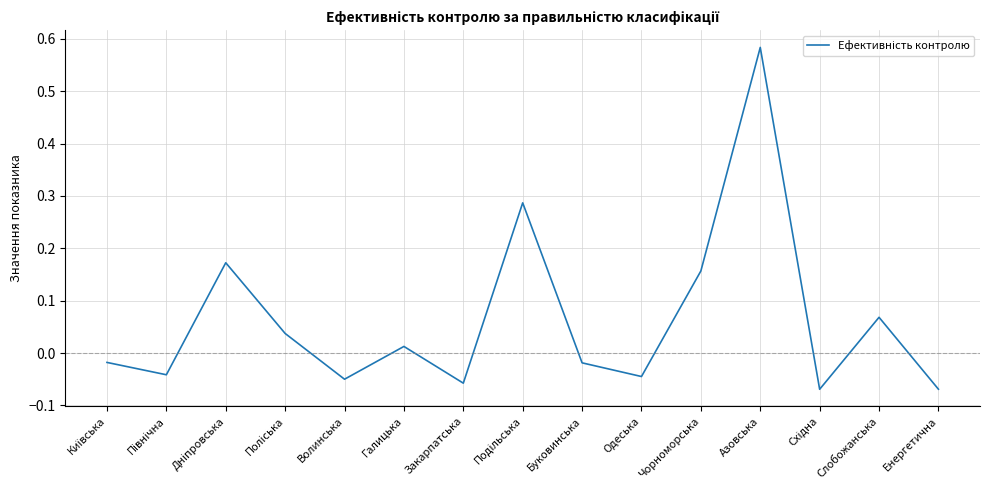

What is the change in value from Волинська to Азовська?

+0.6